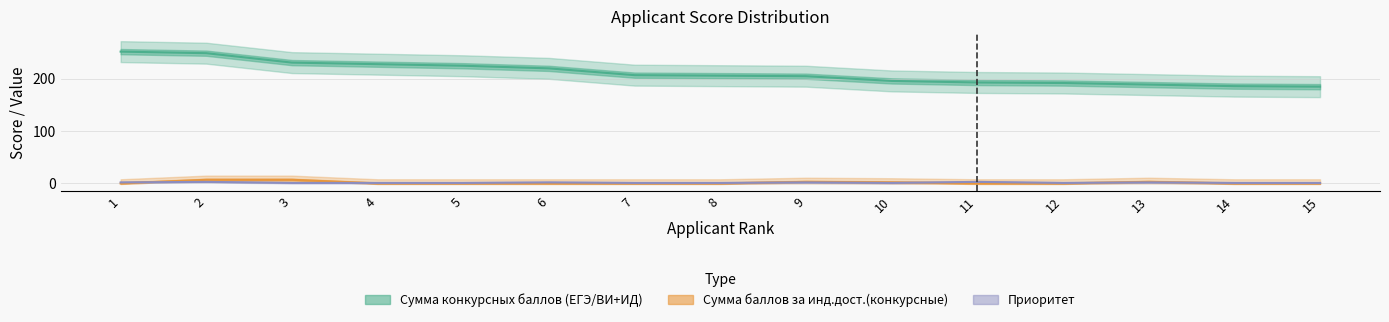

Between which two adjacent categories do Приоритет and Сумма баллов за инд.дост.(конкурсные) first intersect?

1 and 2